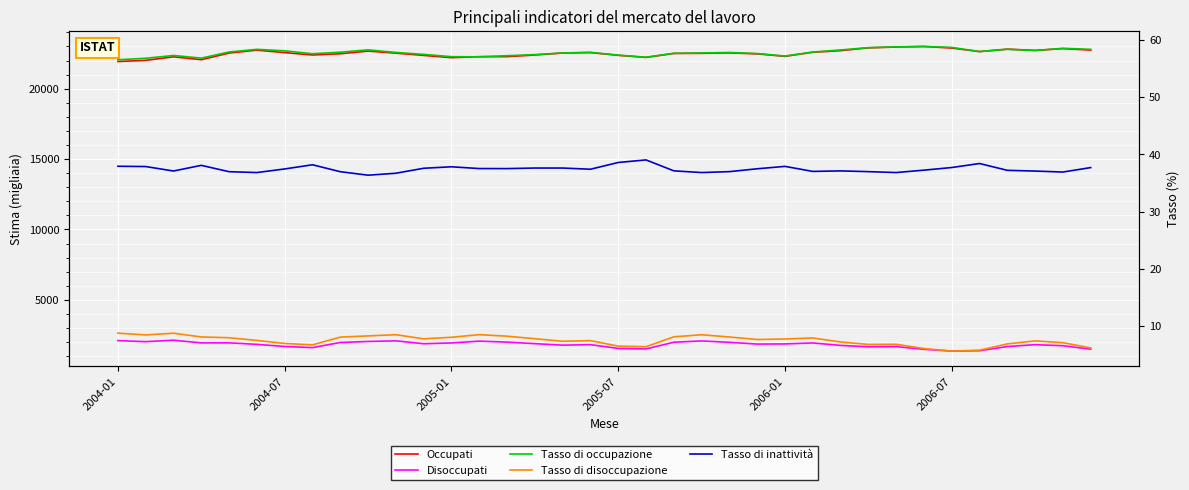

What is the average value of the Tasso di disoccupazione series?

7.5